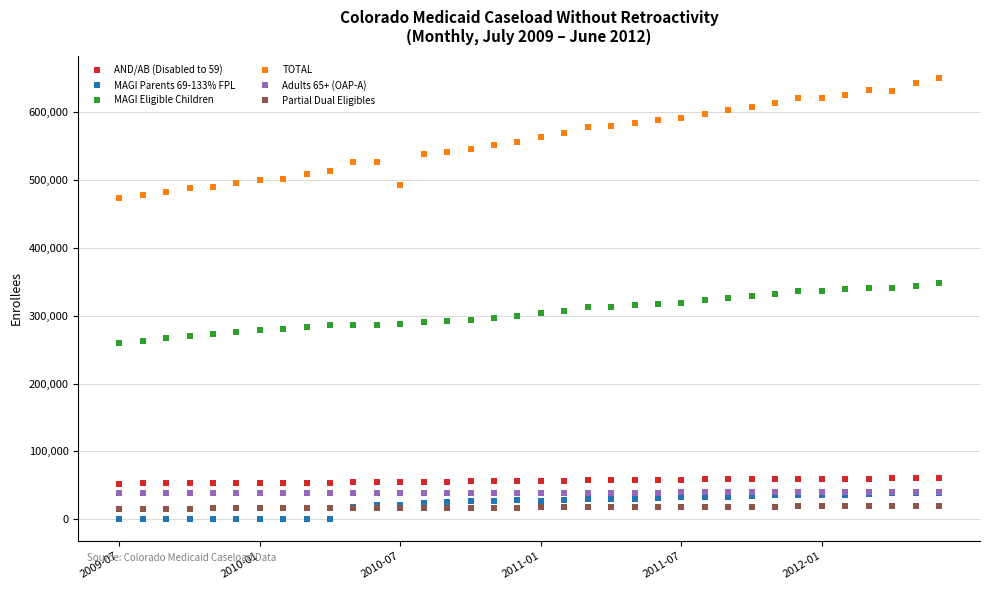

What is the difference between the maximum and minimum values in the AND/AB (Disabled to 59) series?

7852